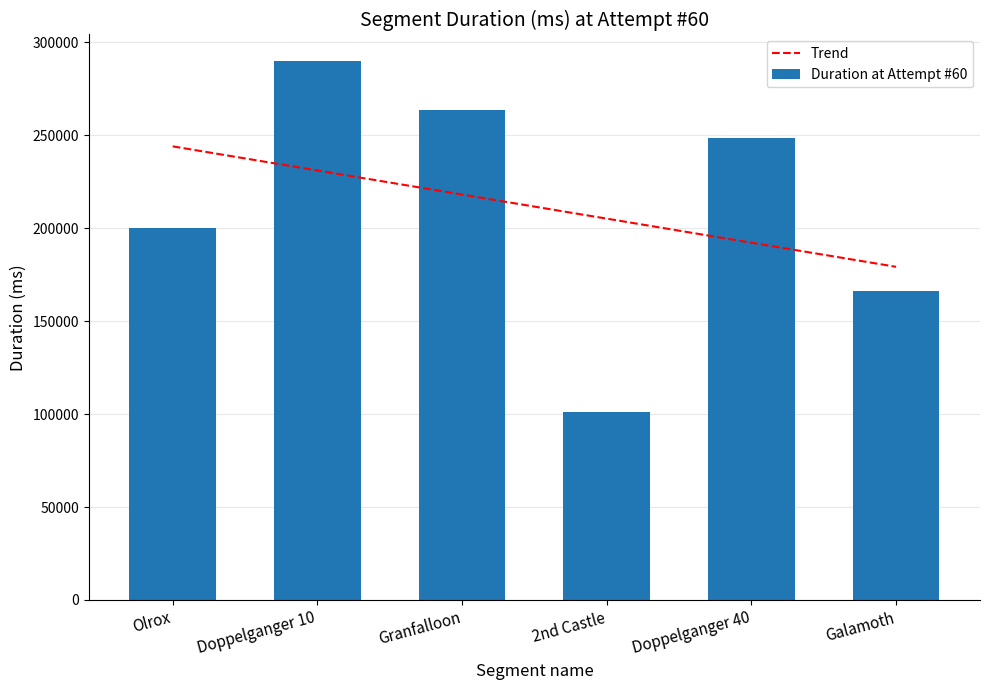

What is the minimum value for Trend?

179197.2